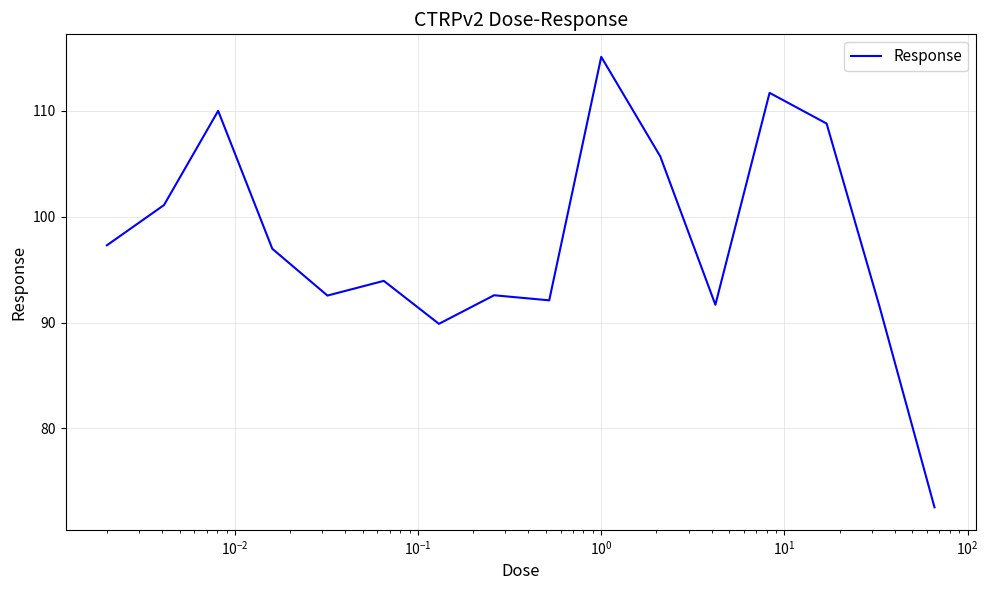

What is the maximum value shown in the chart?

115.1